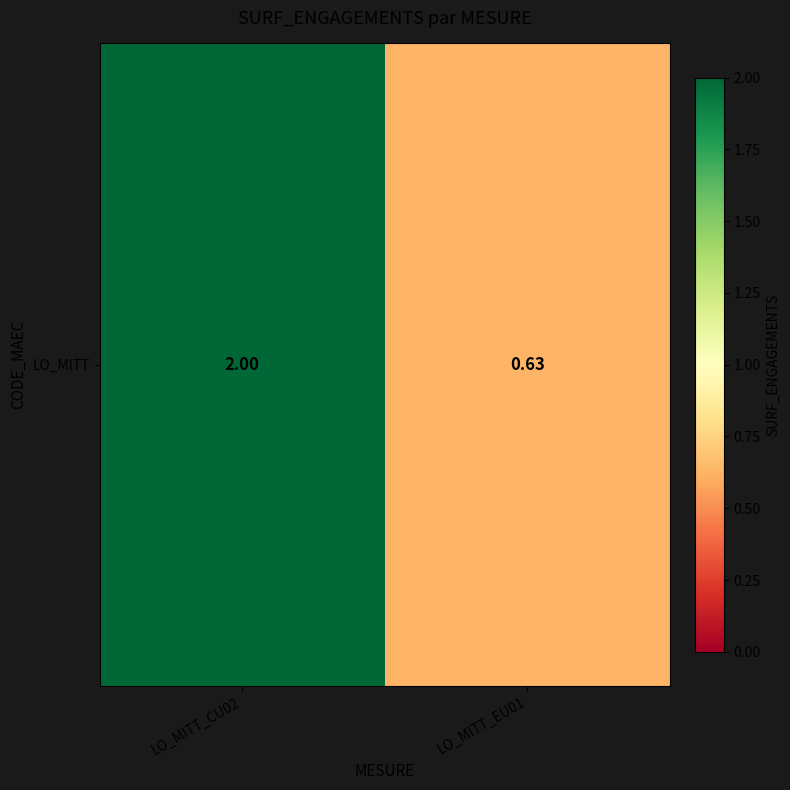

Between LO_MITT_EU01 and LO_MITT_CU02, which is larger?

LO_MITT_CU02